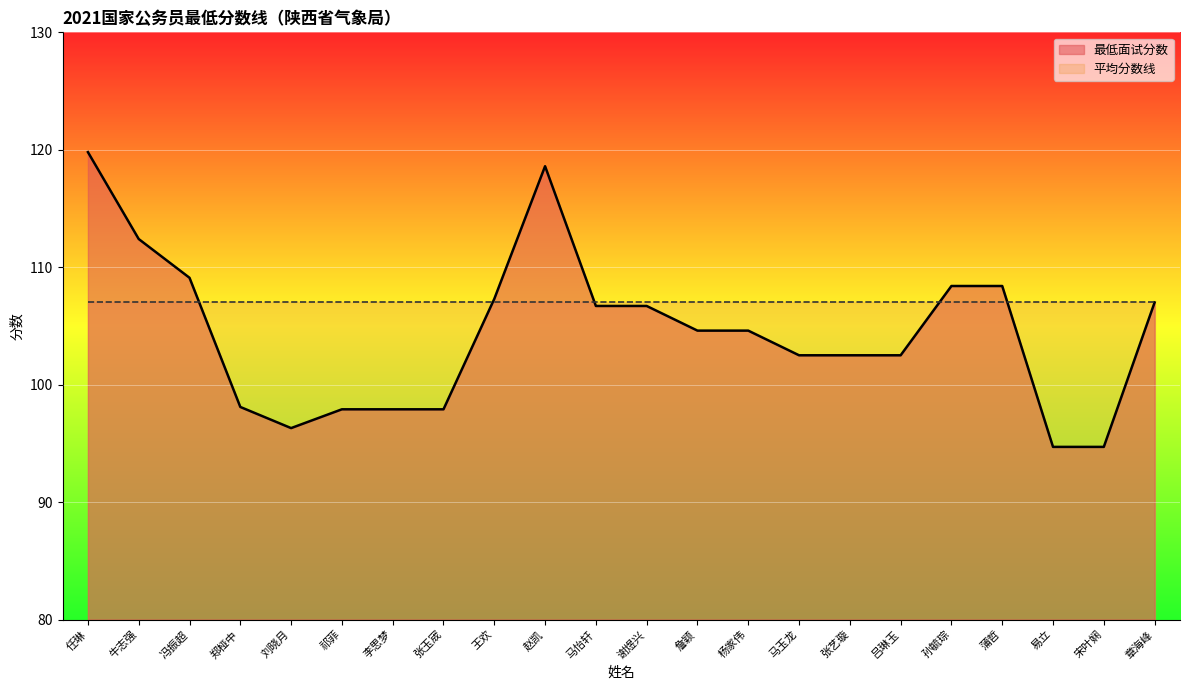

Reading right to left, list all the values displayed in this chart.

107.0	94.7	94.7	108.4	108.4	102.5	102.5	102.5	104.6	104.6	106.7	106.7	118.6	107.3	97.9	97.9	97.9	96.3	98.1	109.1	112.4	119.8